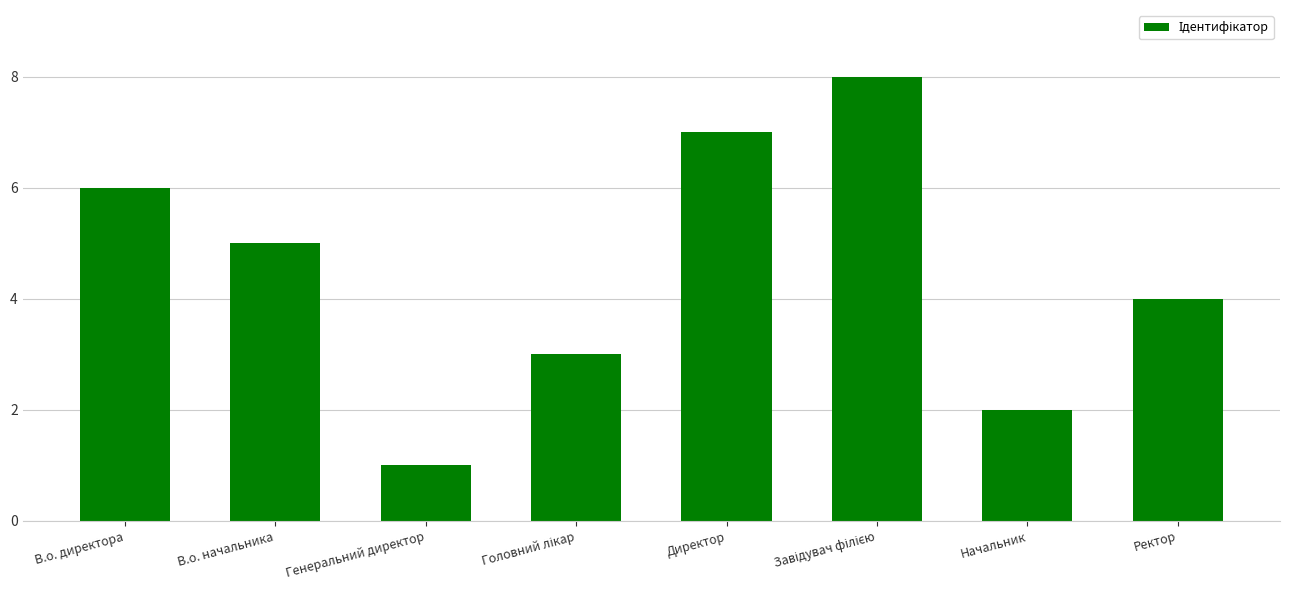

Read the value at Ректор.

4